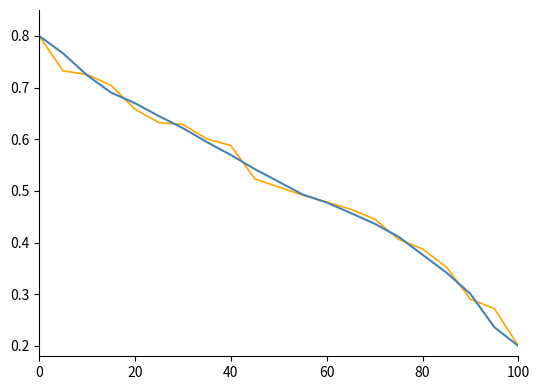

Which label corresponds to the smallest value in the chart?

100